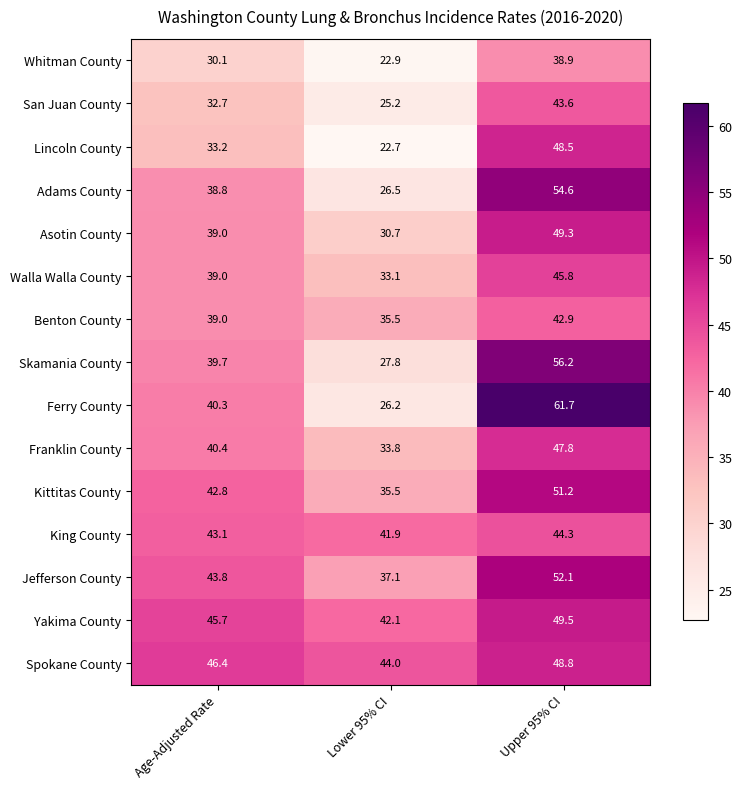

The Walla Walla County series shows 20.3 at Lower 95% CI. True or false?

False